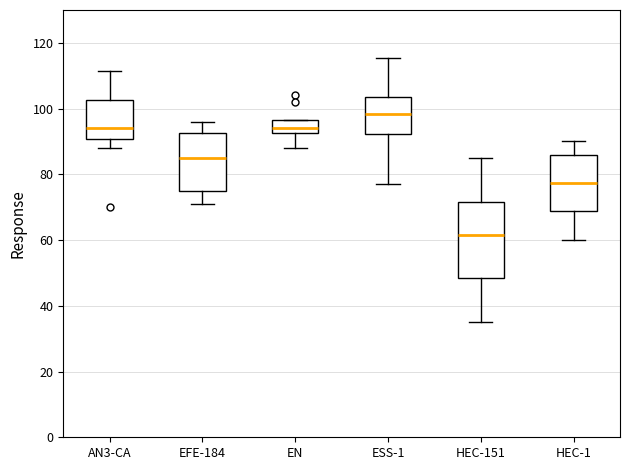

Which box has the highest median line?

ESS-1